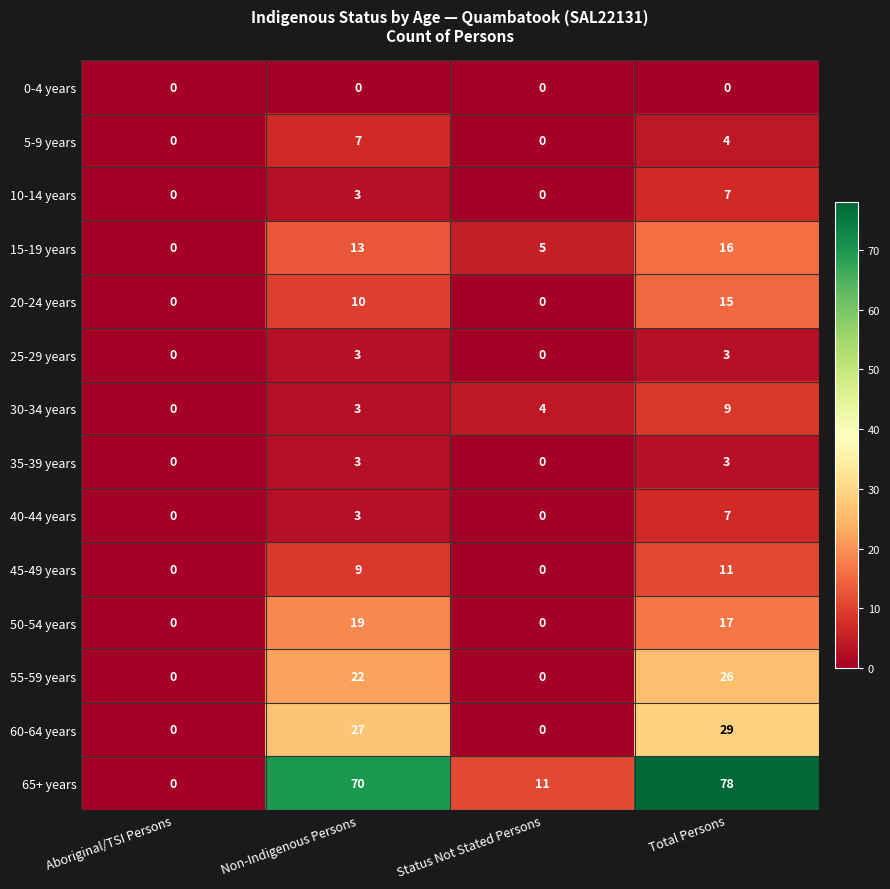

How many data points does each series have?

4